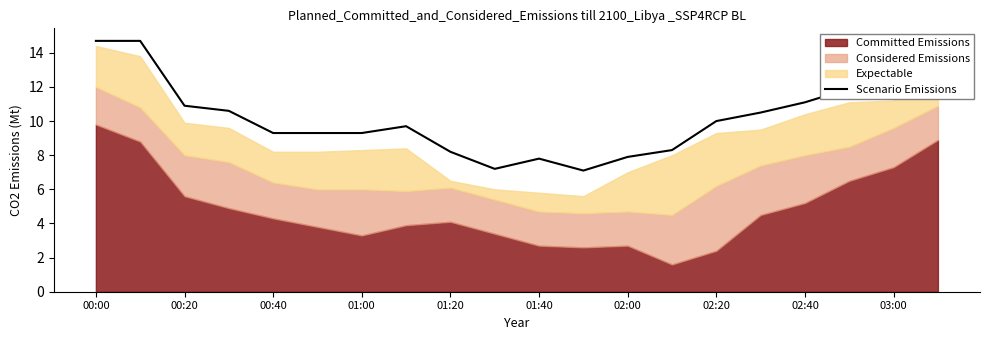

The value at 15 is 17.9. True or false?

False